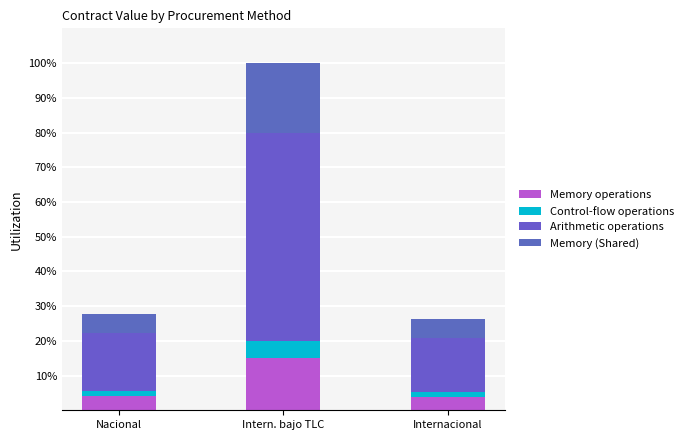

How many values in the Memory operations series are below 4?

1